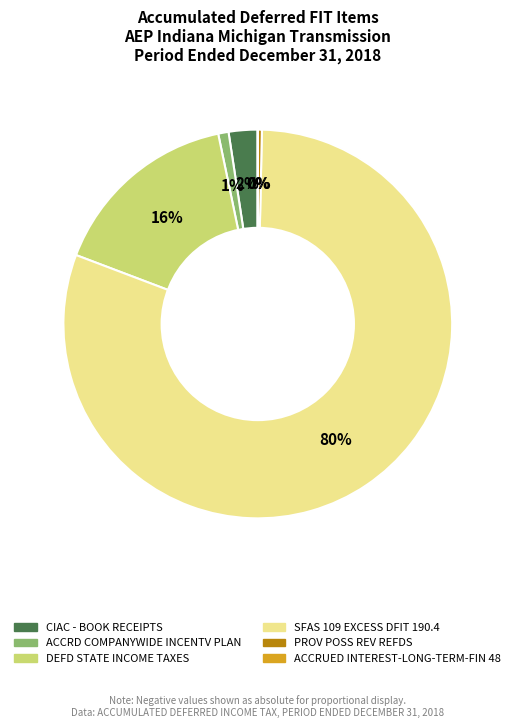

Is it true that DEFD STATE INCOME TAXES is 16% of the pie?

True